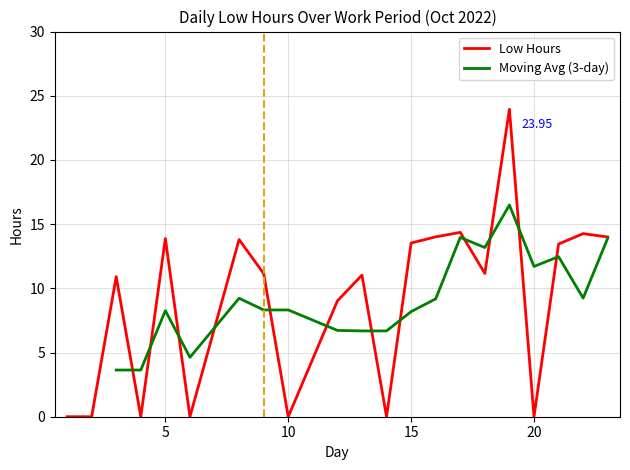

Rank the categories by value from lowest to highest.

1, 2, 4, 6, 10, 14, 20, 12, 3, 13, 9, 18, 21, 15, 8, 5, 23, 16, 22, 17, 19